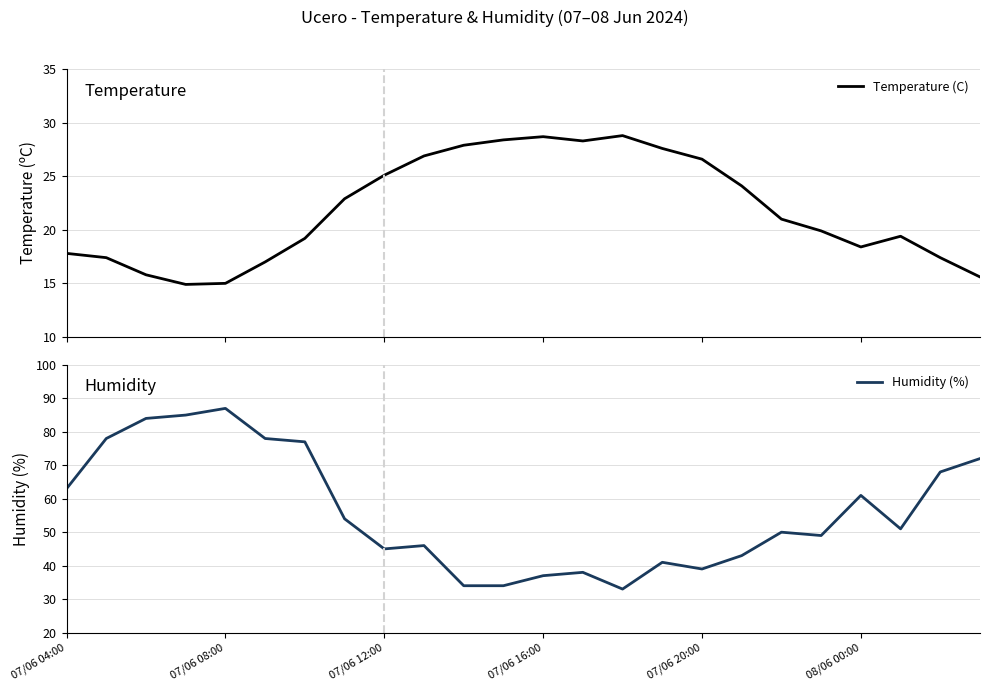

Which series has the largest range (max minus min)?

Humidity (%)